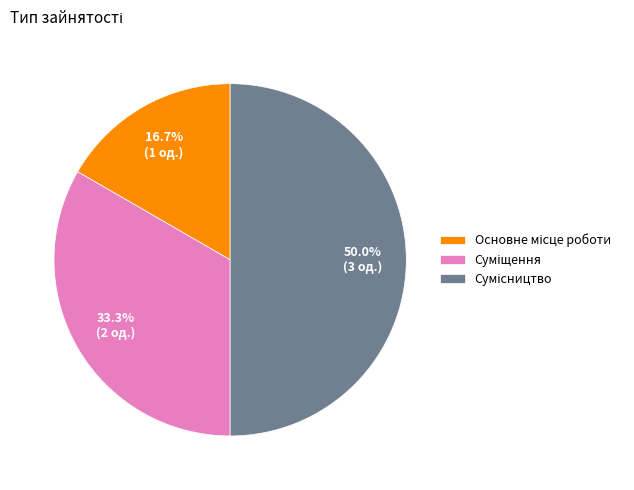

To the nearest percent, what is the combined percentage of Основне місце роботи and Суміщення?

50%